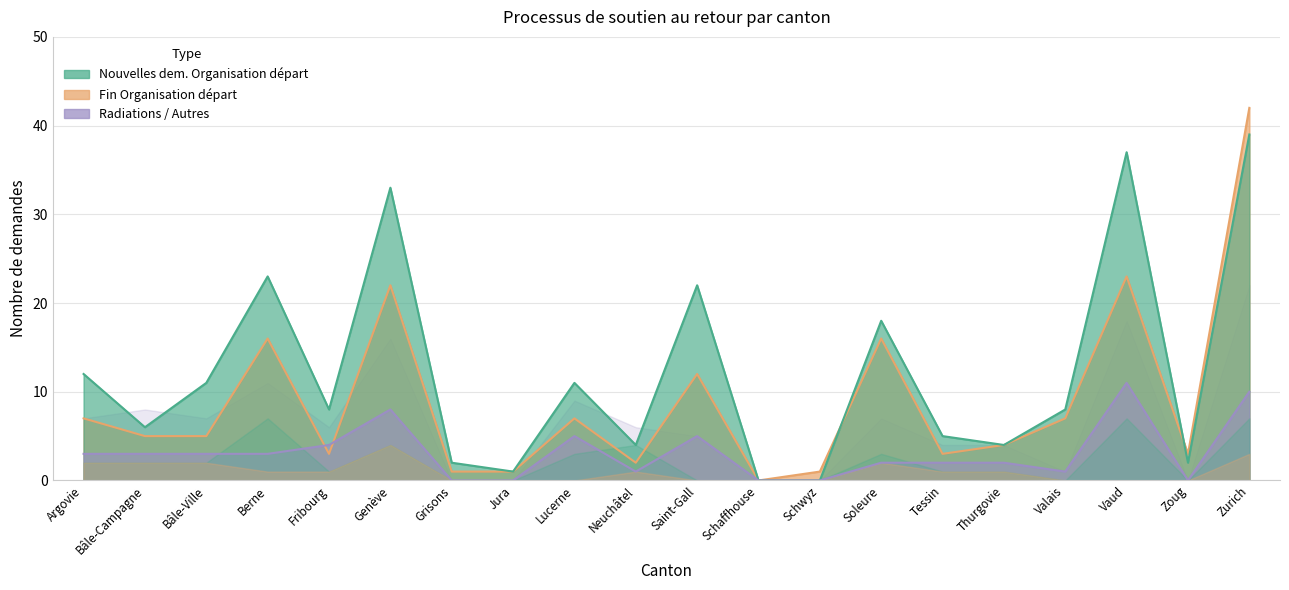

Reading left to right, list all the values displayed in this chart.

Nouvelles dem. Organisation départ: Argovie=12	Bâle-Campagne=6	Bâle-Ville=11	Berne=23	Fribourg=8	Genève=33	Grisons=2	Jura=1	Lucerne=11	Neuchâtel=4	Saint-Gall=22	Schaffhouse=0	Schwyz=0	Soleure=18	Tessin=5	Thurgovie=4	Valais=8	Vaud=37	Zoug=2	Zurich=39
Fin Organisation départ: Argovie=7	Bâle-Campagne=5	Bâle-Ville=5	Berne=16	Fribourg=3	Genève=22	Grisons=1	Jura=1	Lucerne=7	Neuchâtel=2	Saint-Gall=12	Schaffhouse=0	Schwyz=1	Soleure=16	Tessin=3	Thurgovie=4	Valais=7	Vaud=23	Zoug=3	Zurich=42
Radiations Organisation départ: Argovie=3	Bâle-Campagne=3	Bâle-Ville=3	Berne=3	Fribourg=4	Genève=8	Grisons=0	Jura=0	Lucerne=5	Neuchâtel=1	Saint-Gall=5	Schaffhouse=0	Schwyz=0	Soleure=2	Tessin=2	Thurgovie=2	Valais=1	Vaud=11	Zoug=0	Zurich=10